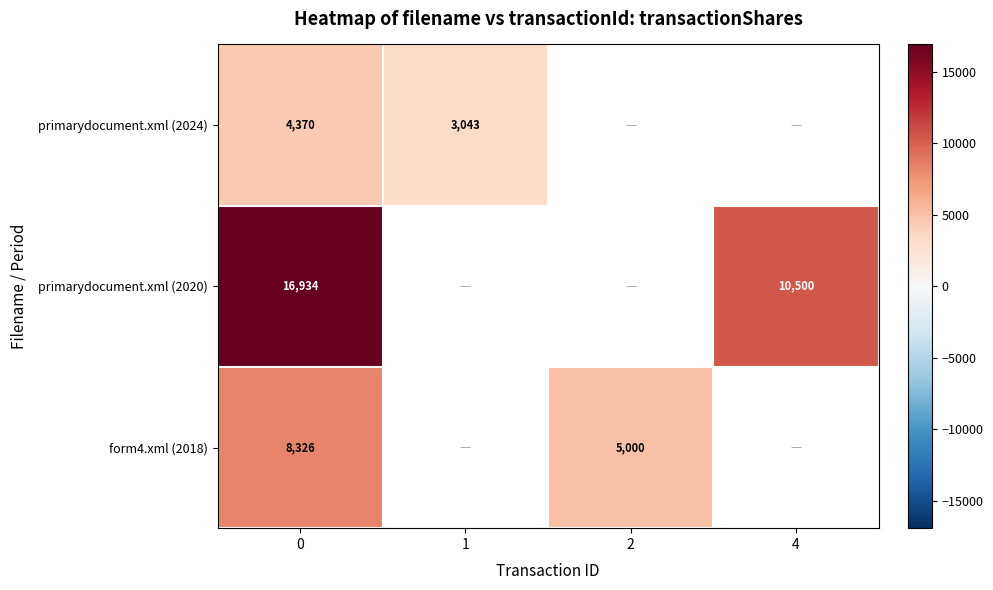

Rank the series at 0 from lowest to highest value.

primarydocument.xml (2024), form4.xml (2018), primarydocument.xml (2020)